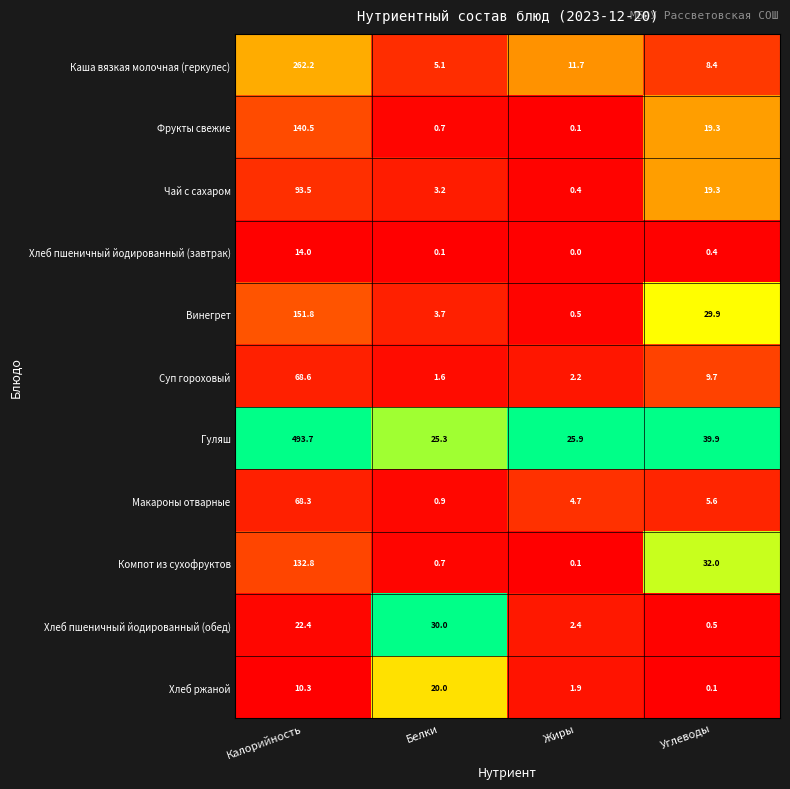

At how many categories does at least one series exceed 0?

4